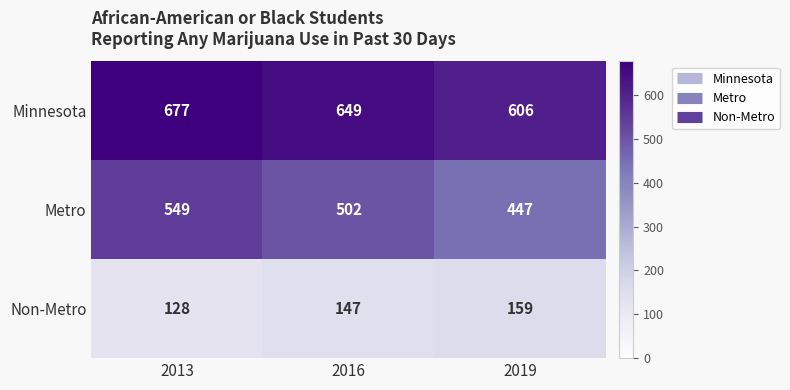

Which series has the largest total across all categories?

Minnesota